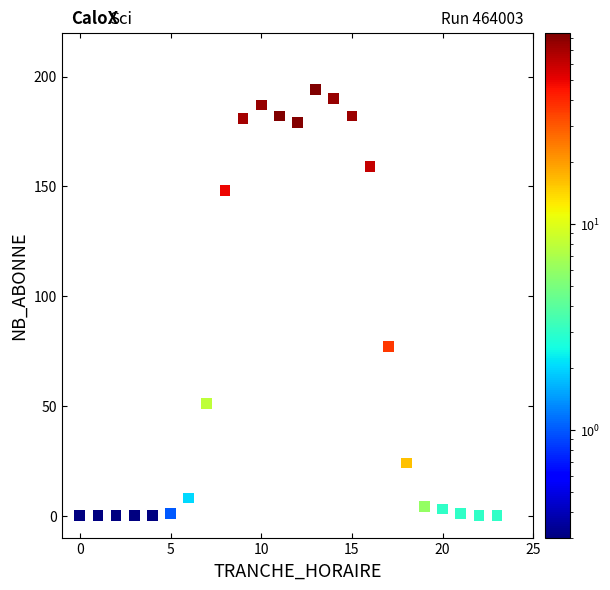

What Y value in the scatter plot is closest to 97?

77